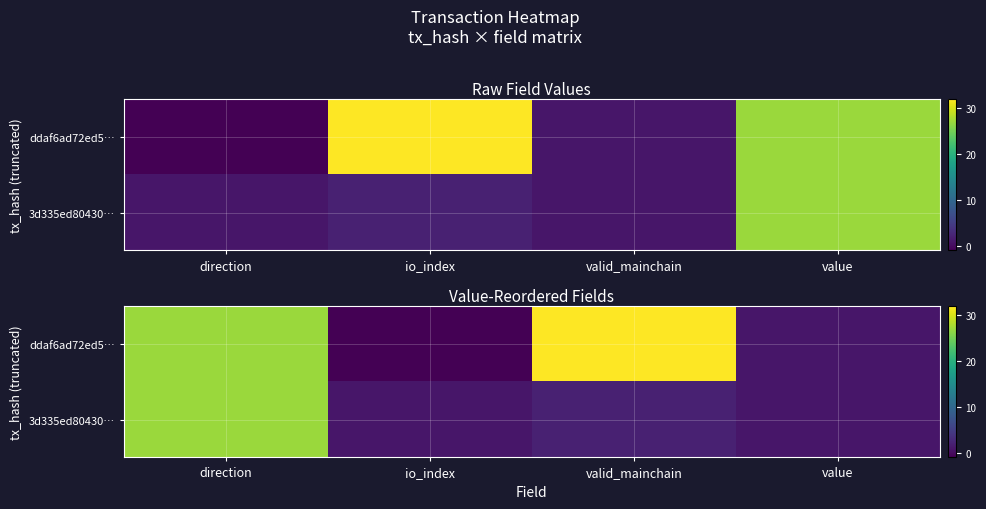

True or false: ddaf6ad72ed5… has a value of 27.1 at direction.

True